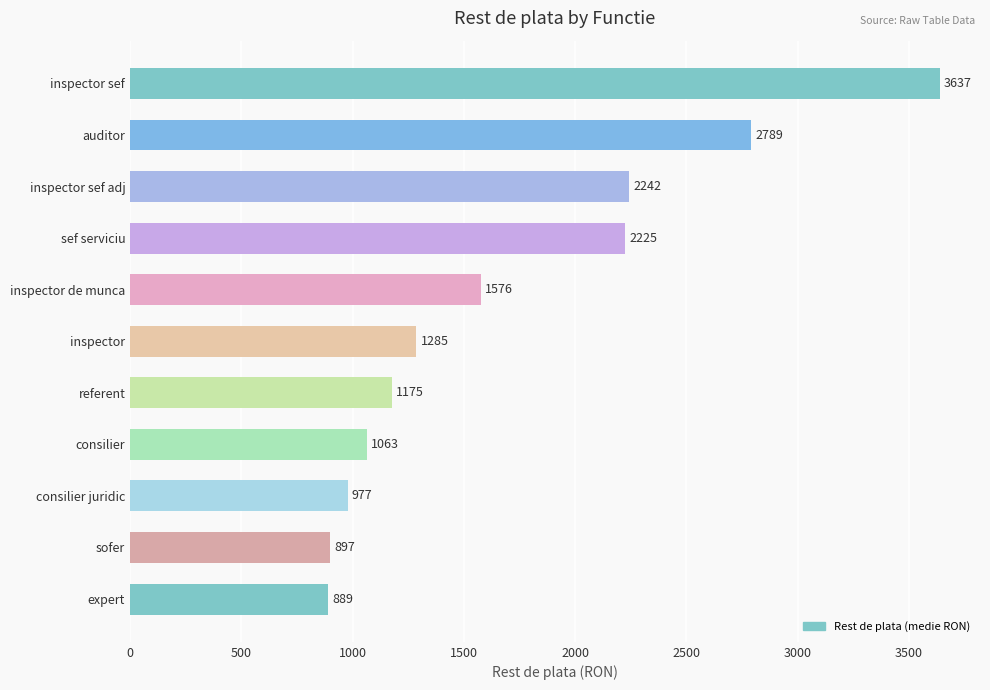

List the labels in order of value, largest first.

inspector sef, auditor, inspector sef adj, sef serviciu, inspector de munca, inspector, referent, consilier, consilier juridic, sofer, expert